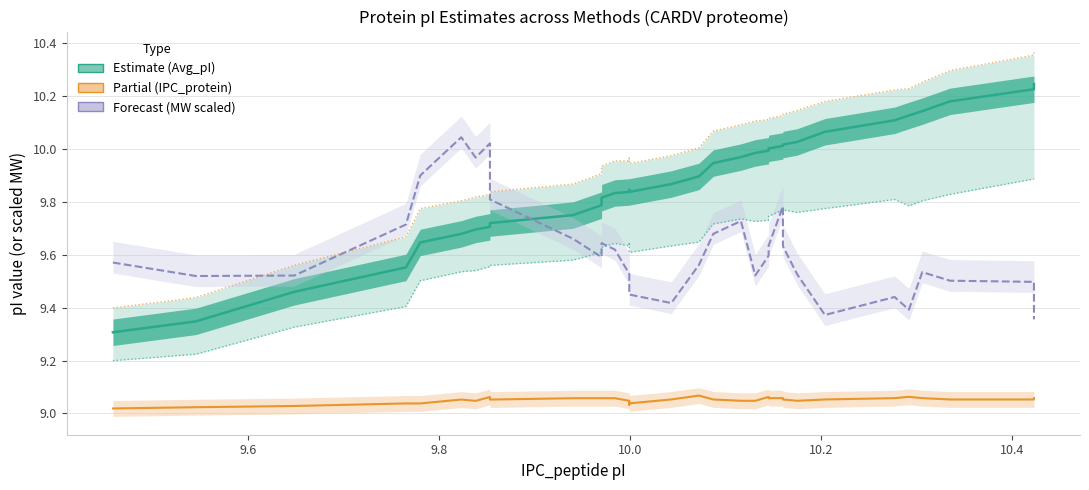

True or false: Dawson and Bjellqvist intersect in this chart.

False